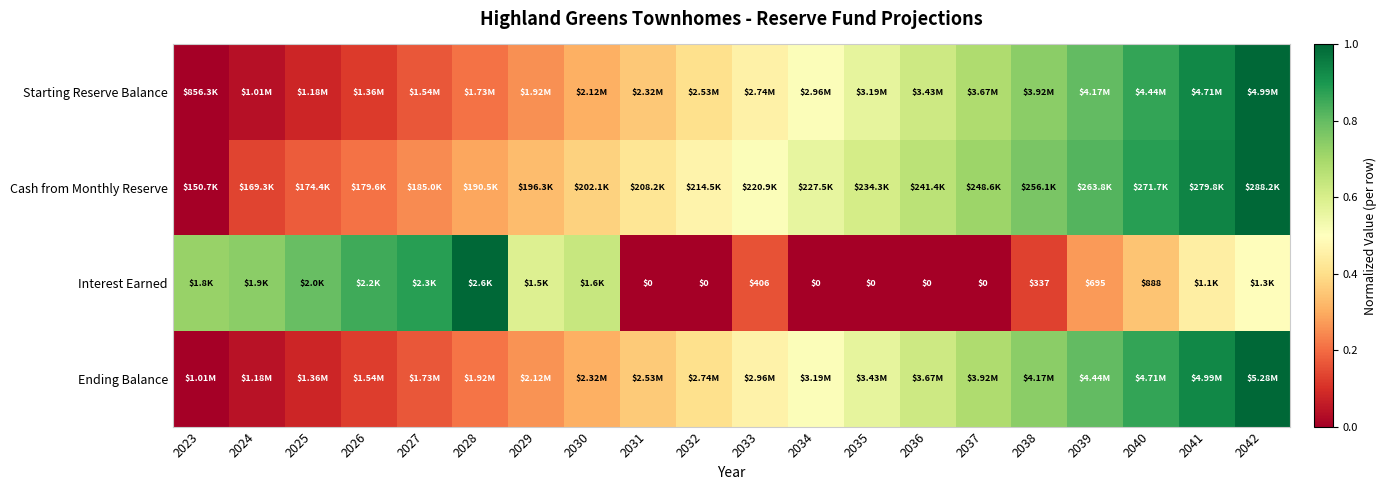

List the labels in order of Cash from Monthly Reserve value, smallest first.

2023, 2024, 2025, 2026, 2027, 2028, 2029, 2030, 2031, 2032, 2033, 2034, 2035, 2036, 2037, 2038, 2039, 2040, 2041, 2042